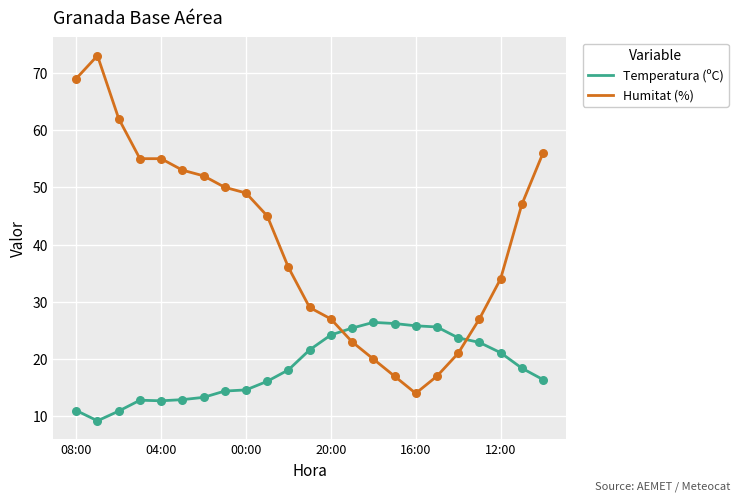

What is the difference between the maximum and minimum values in the Temperatura (ºC) series?

17.2